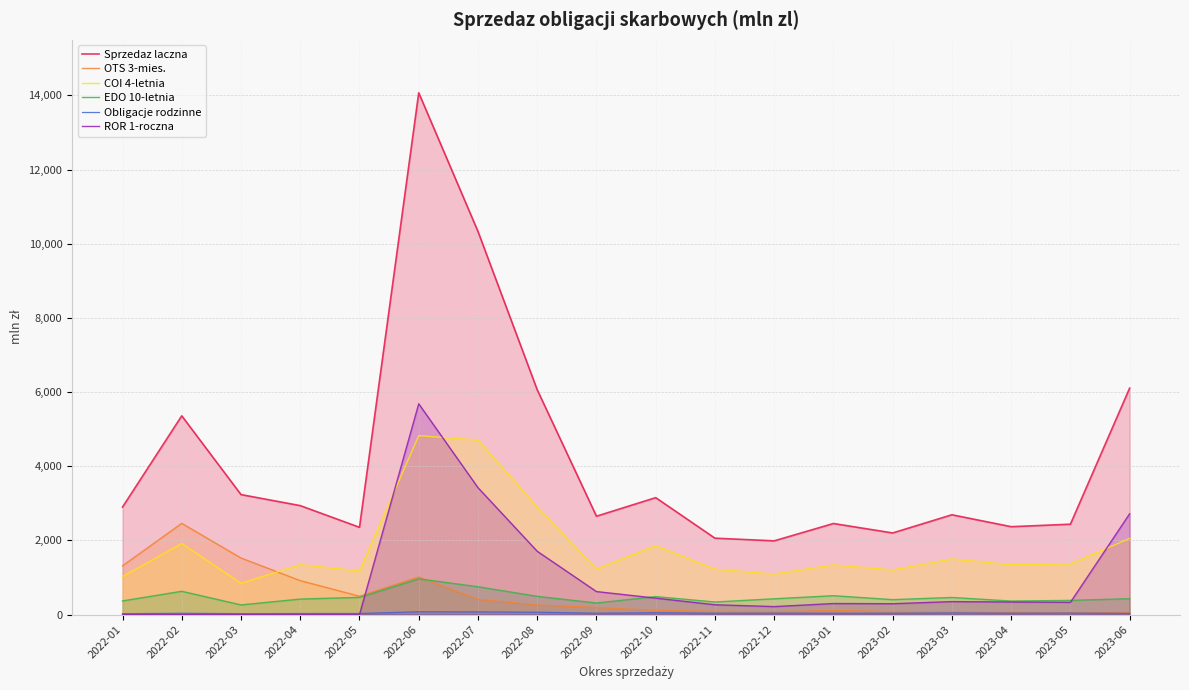

What position from the right is 2023-04?

3